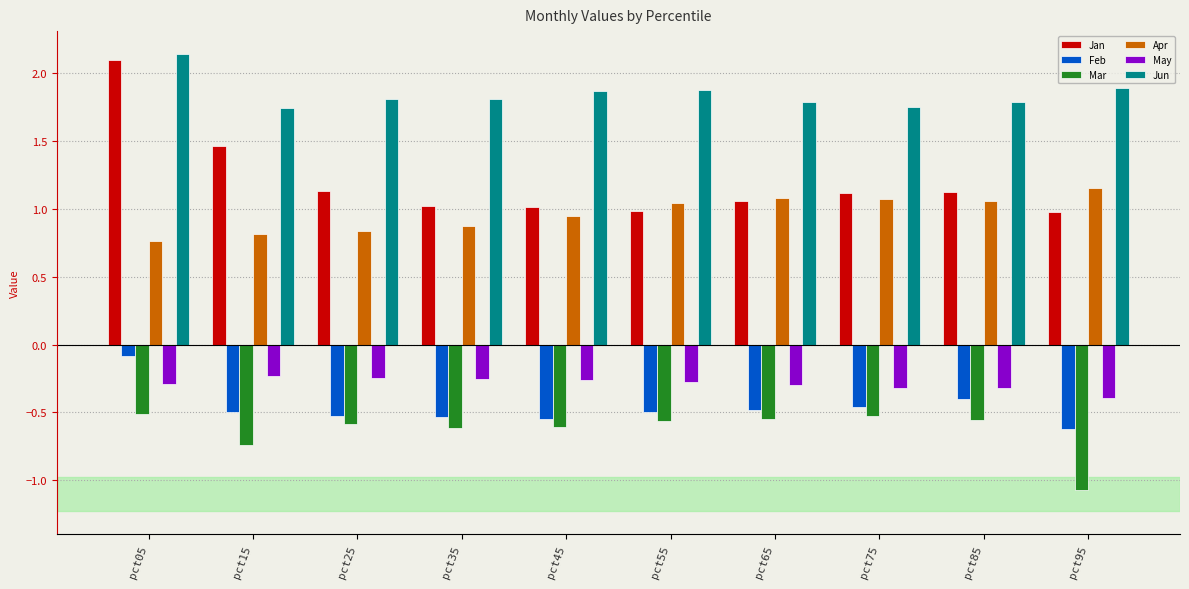

At which label does Mar reach its minimum?

pct95